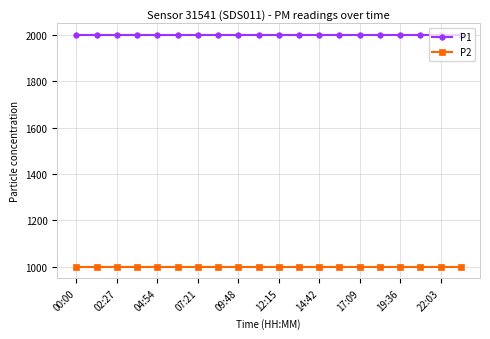

What is the maximum value for P1?

1999.9